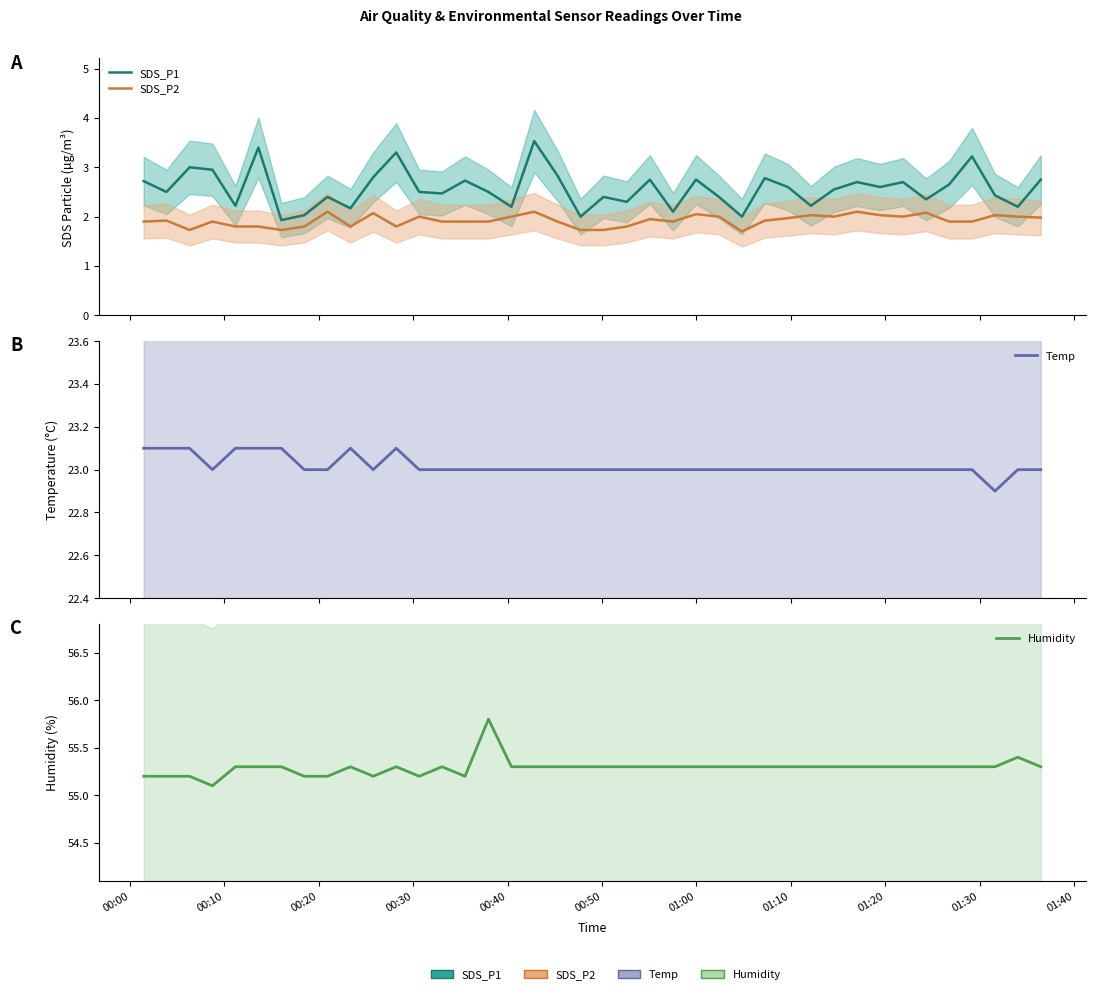

In SDS_P1, how many points are lower than both neighbors (excluding endpoints)?

14